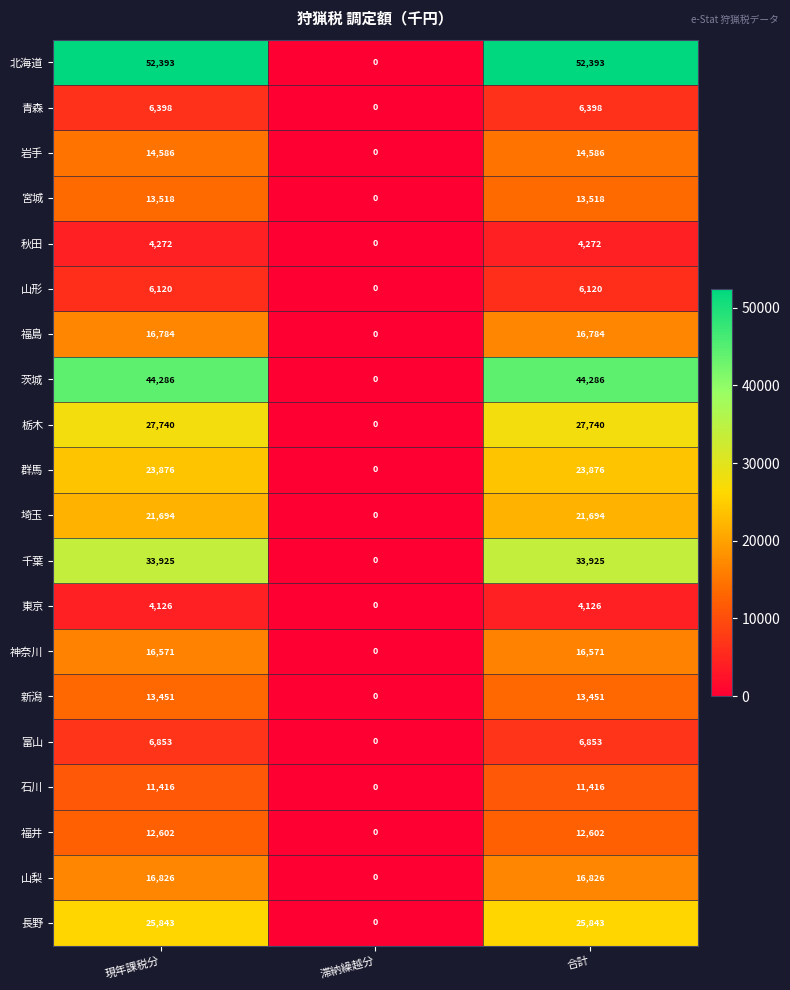

Which category has the lowest value in the 青森 series?

滞納繰越分